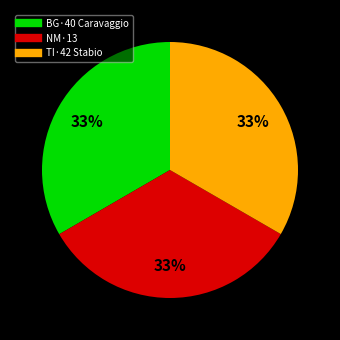

Count the number of slices in the pie.

3